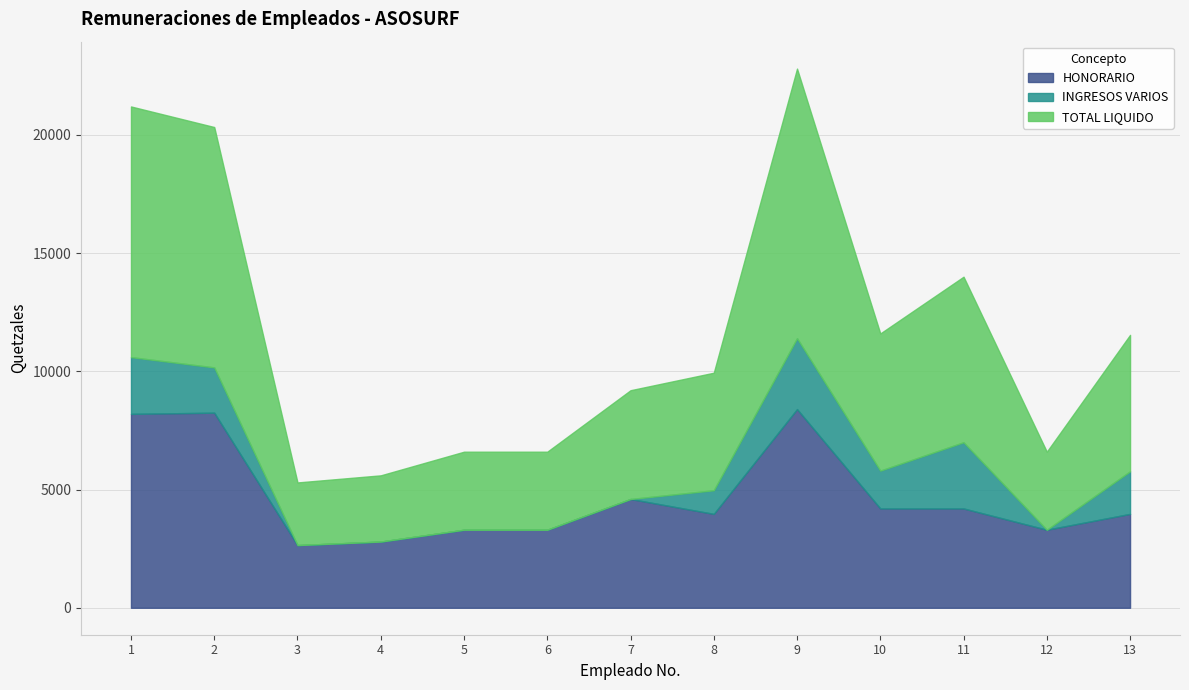

What is the sum of all TOTAL LIQUIDO values?

75655